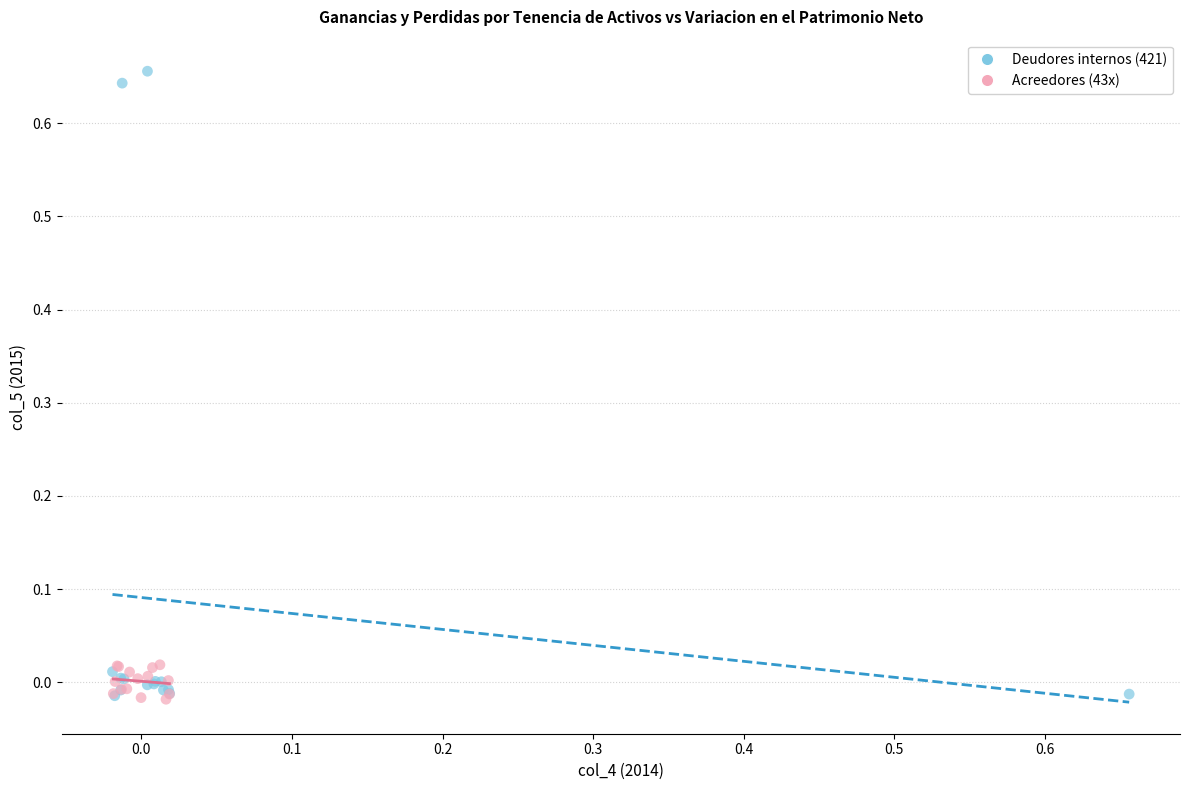

Which series reaches the maximum Y coordinate?

Deudores internos (421)